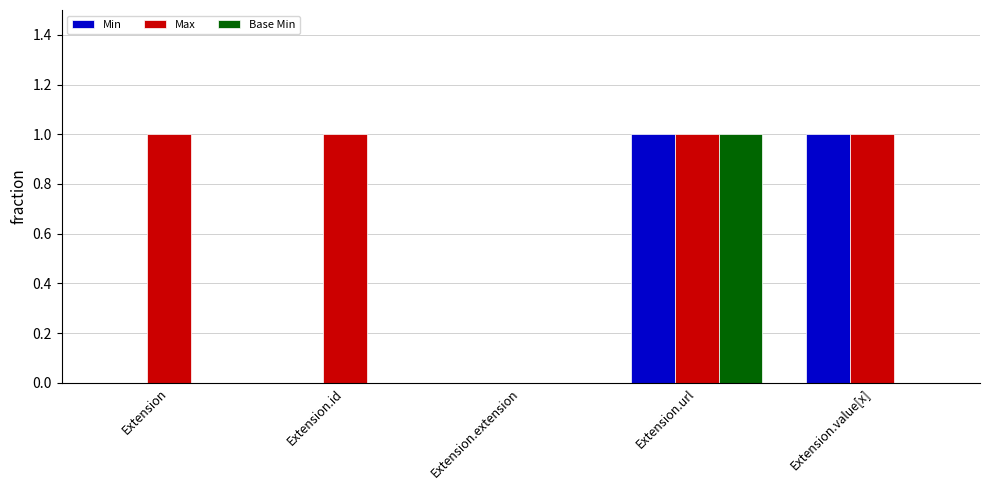

The Base Min series shows 1 at Extension.extension. True or false?

False